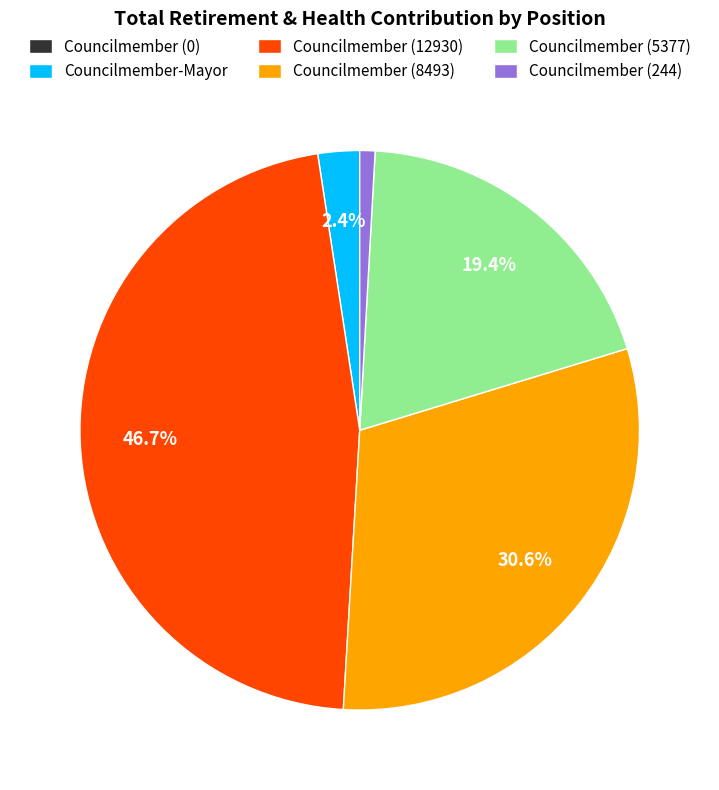

Is Councilmember (8493) the majority of the pie?

No